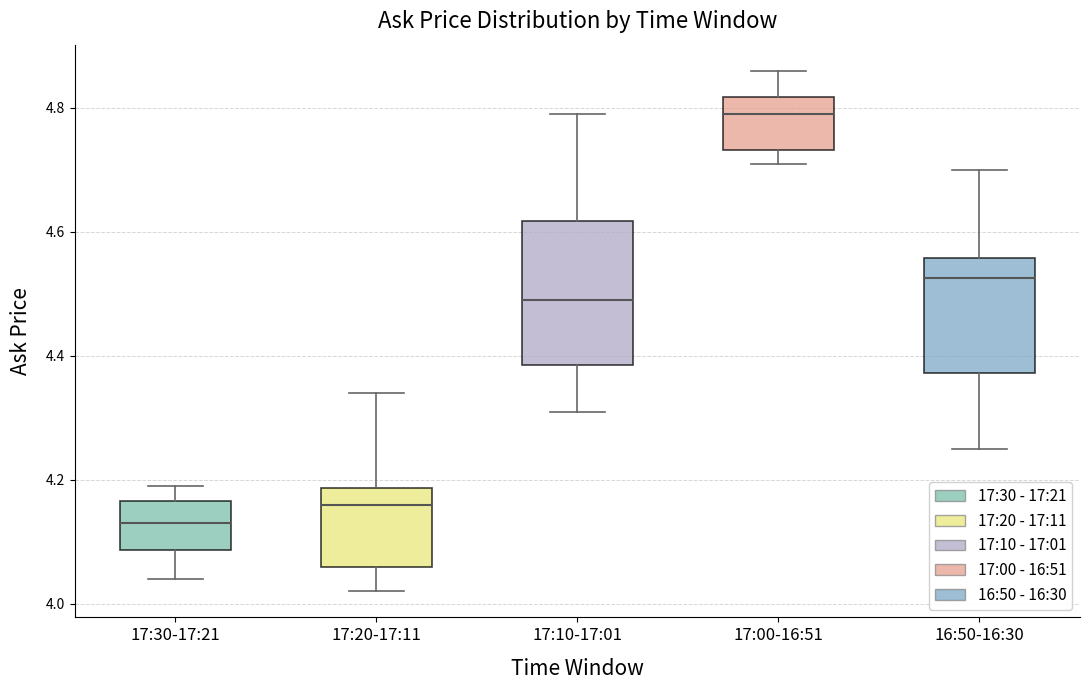

Where is the lower edge of the box for 17:20-17:11 on the y-axis? The values are not printed on the chart, so give them approximately, as read against the axis.

4.06